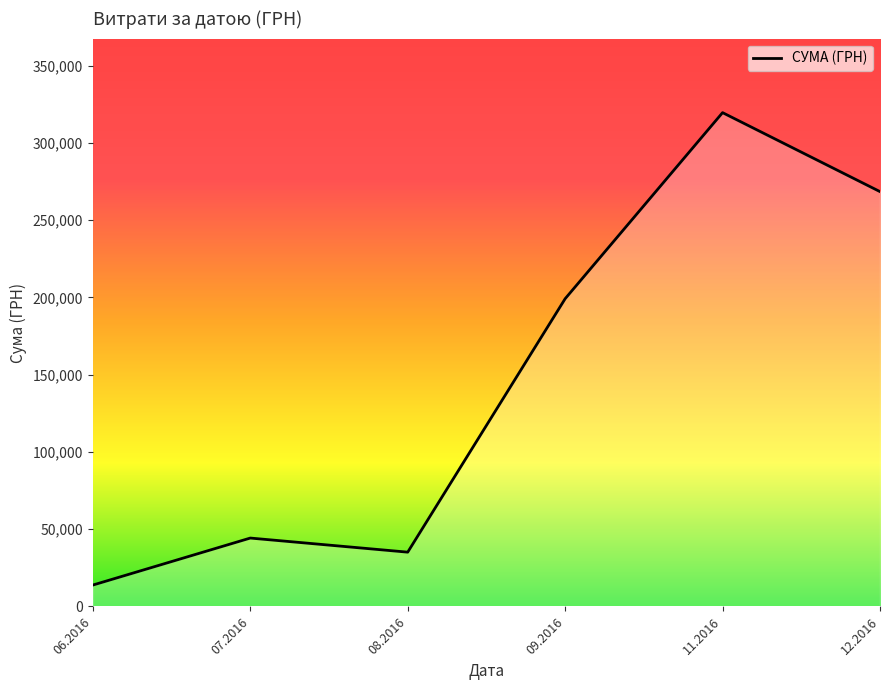

What is the change in value from 06.2016 to 07.2016?

+30417.3